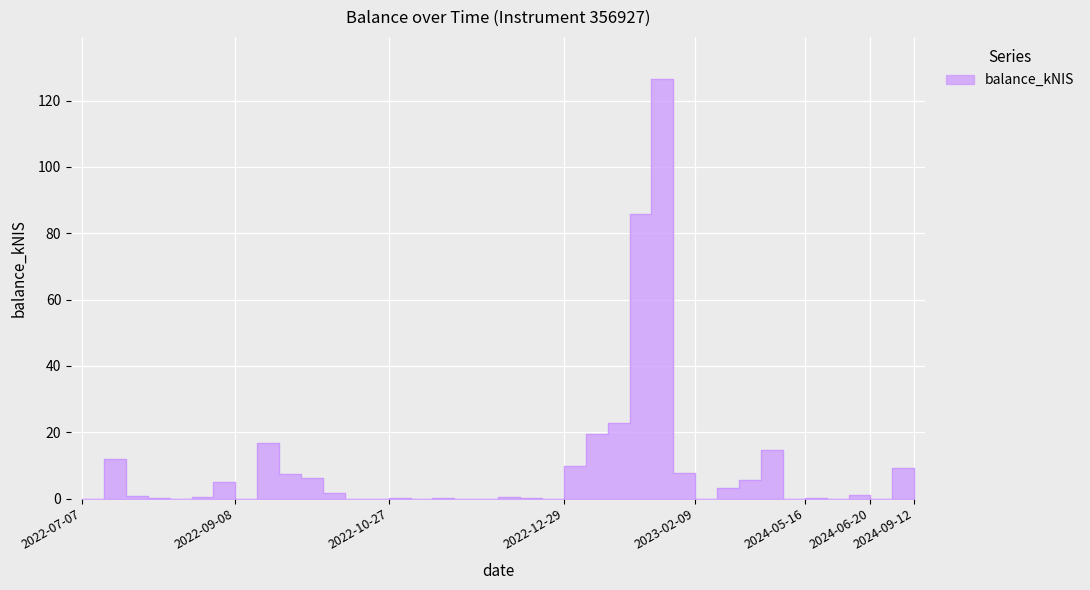

Which label corresponds to the largest value in the chart?

2023-01-26